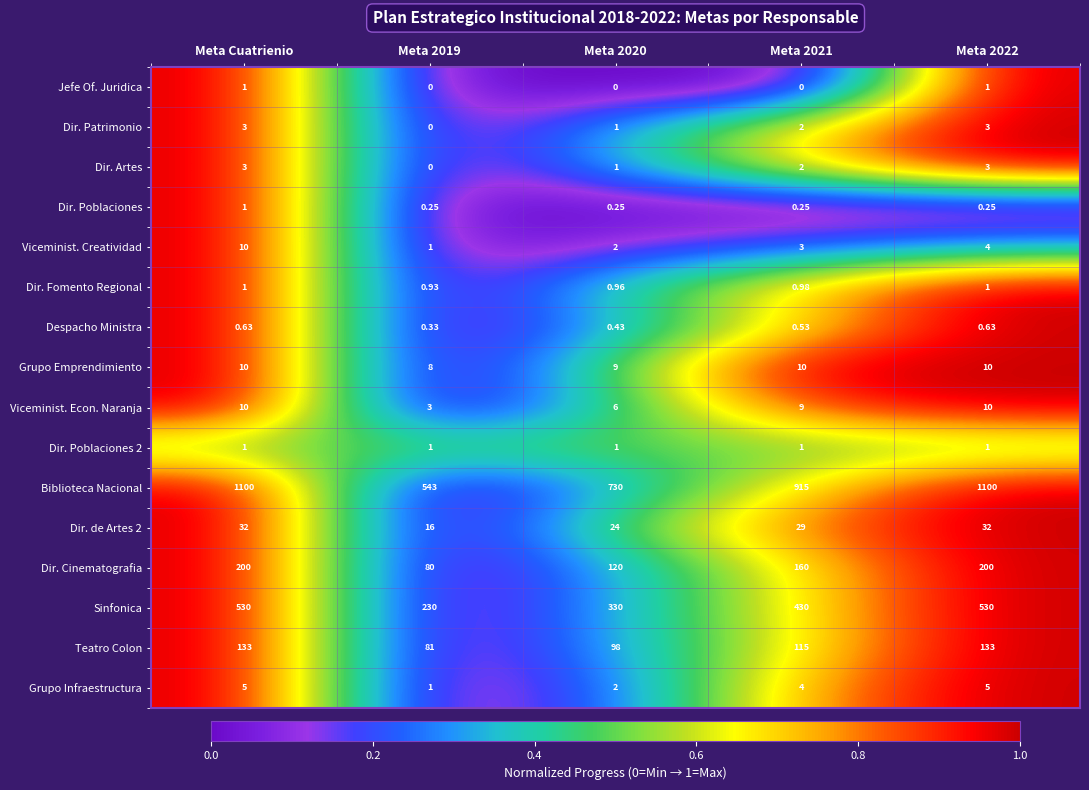

At which category is the sum across all series the highest?

Meta Cuatrienio